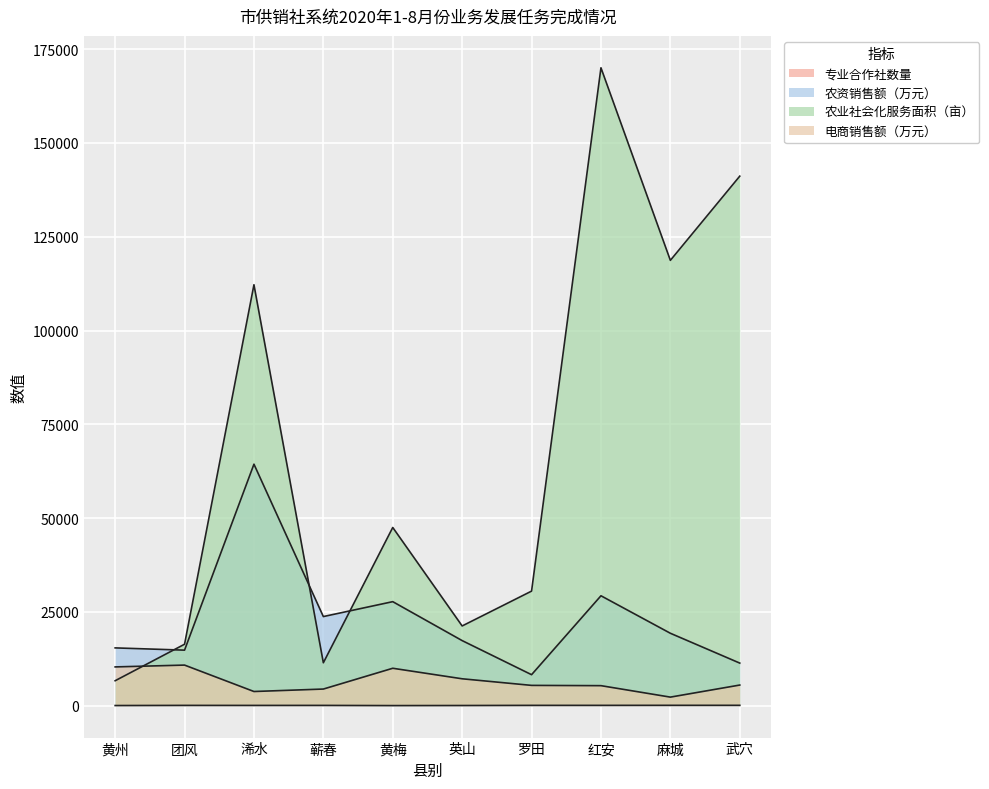

What is the minimum value for 专业合作社数量?

27.0